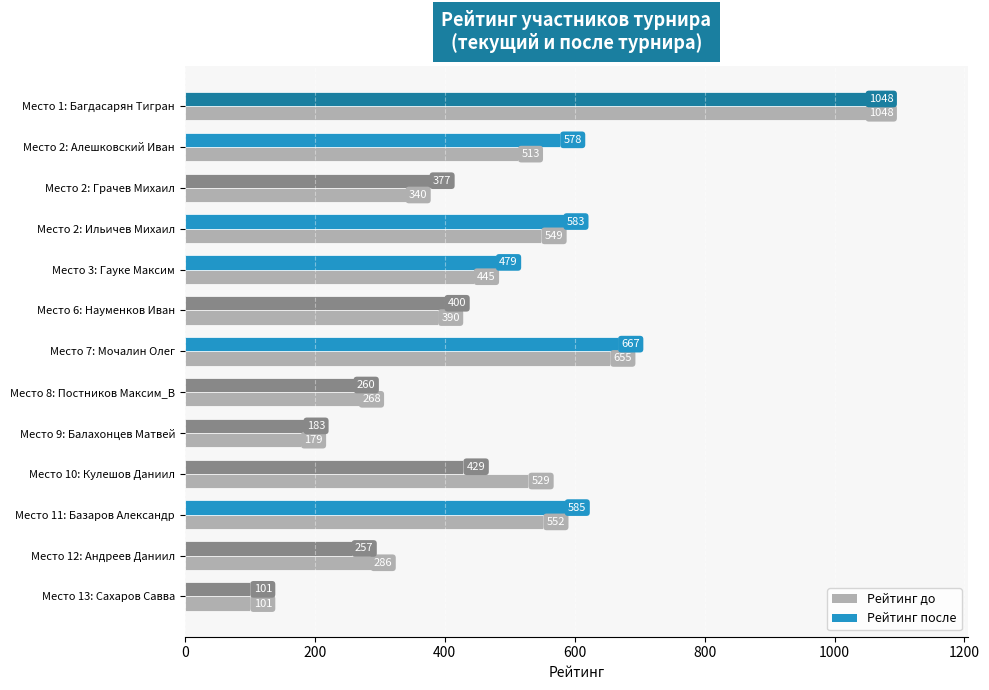

What is the average value of the Рейтинг после series?

457